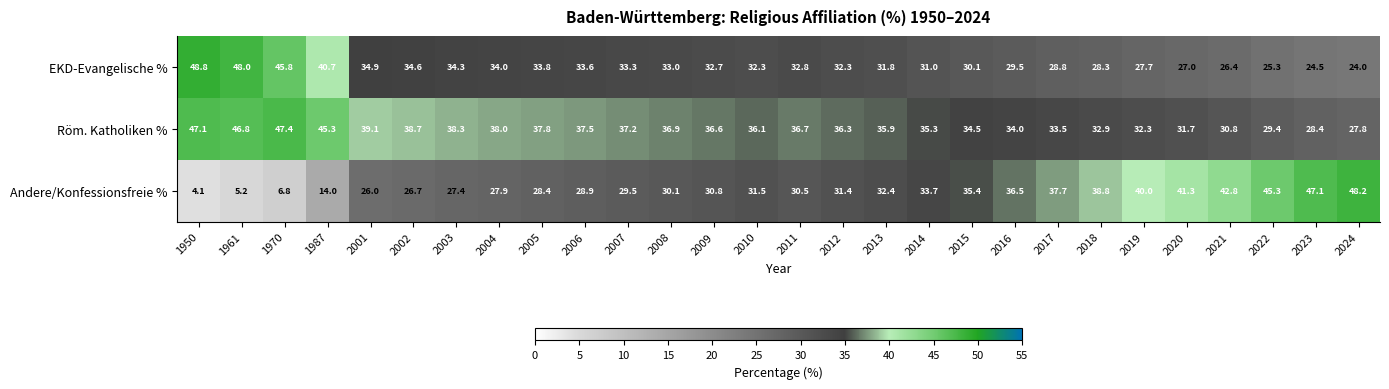

At which label does EKD-Evangelische % first exceed 32?

1950